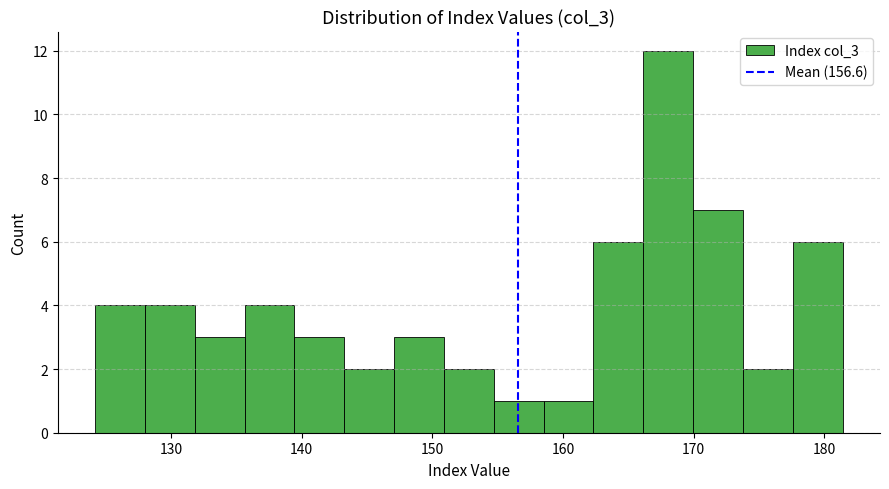

Around what value on the x-axis is the tallest bar? Give the approximate position of its centre, as read against the axis.

168